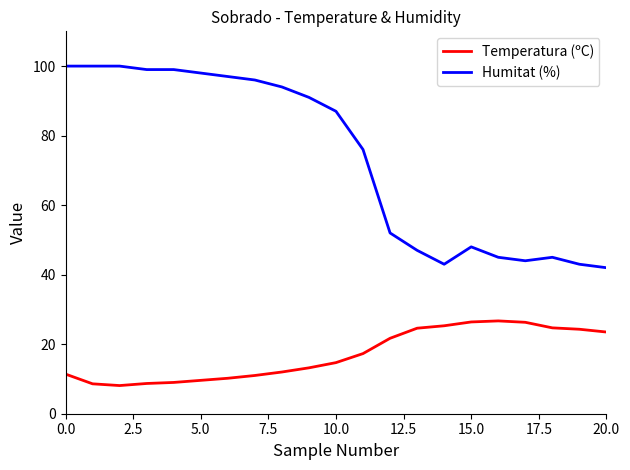

Rank the series by their maximum value, from lowest to highest.

Temperatura (ºC), Humitat (%)